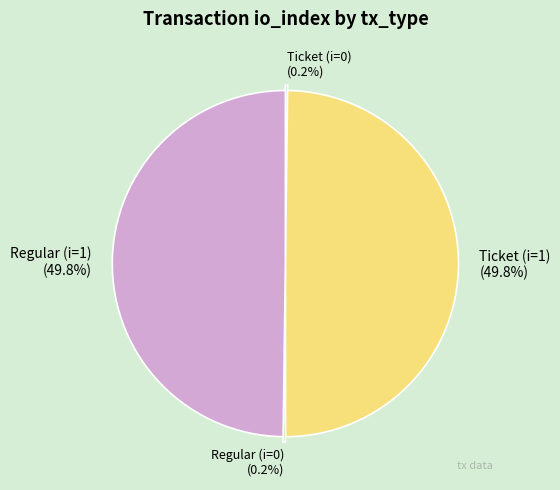

To the nearest percent, what is the difference between the largest and smallest slice percentages?

50%